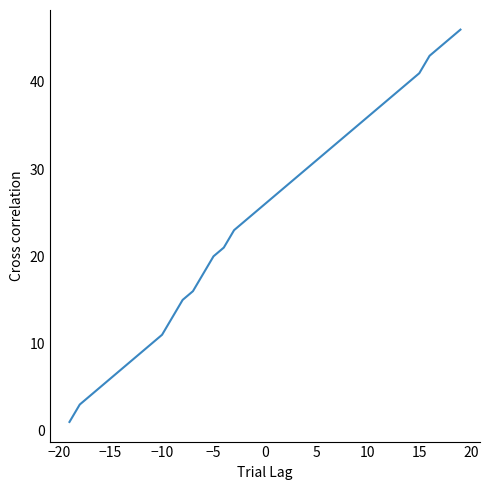

Reading left to right, extract all data points from this chart.

1	3	4	5	6	7	8	9	10	11	13	15	16	18	20	21	23	24	25	26	27	28	29	30	31	32	33	34	35	36	37	38	39	40	41	43	44	45	46